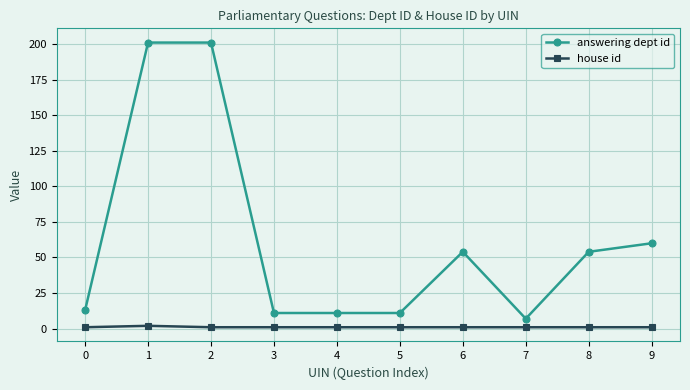

Reading left to right, transcribe all the data shown in this chart.

answering dept id: 0=13	1=201	2=201	3=11	4=11	5=11	6=54	7=7	8=54	9=60
house id: 0=1	1=2	2=1	3=1	4=1	5=1	6=1	7=1	8=1	9=1